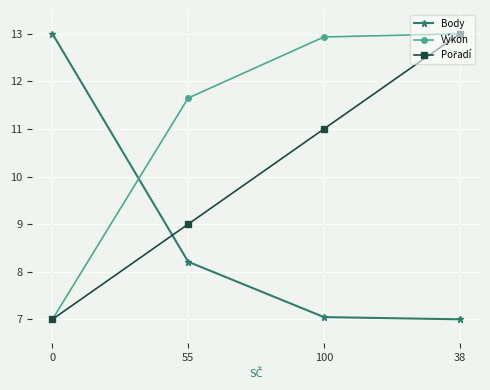

Is the value of Výkon at 38 greater than the value of Body at 55?

Yes